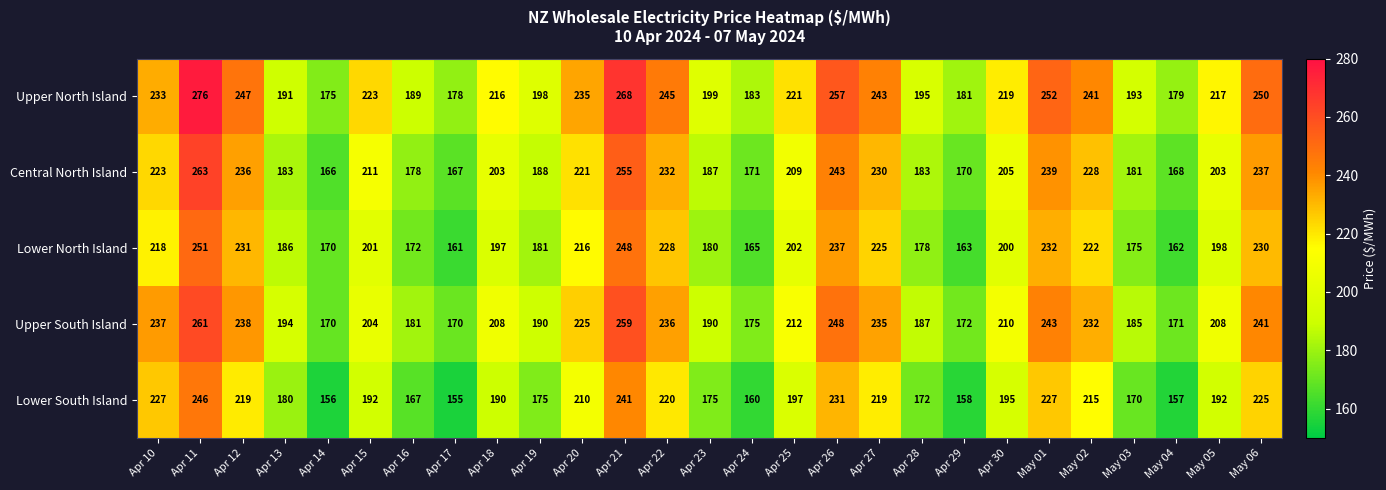

What is the total value across all series at May 01?

1193